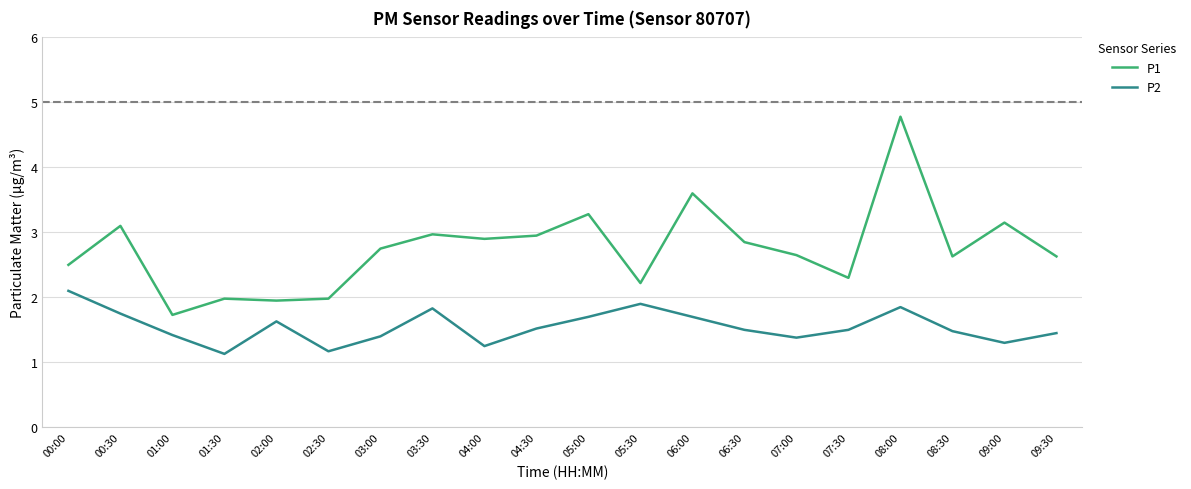

How many lines are shown in the chart?

2